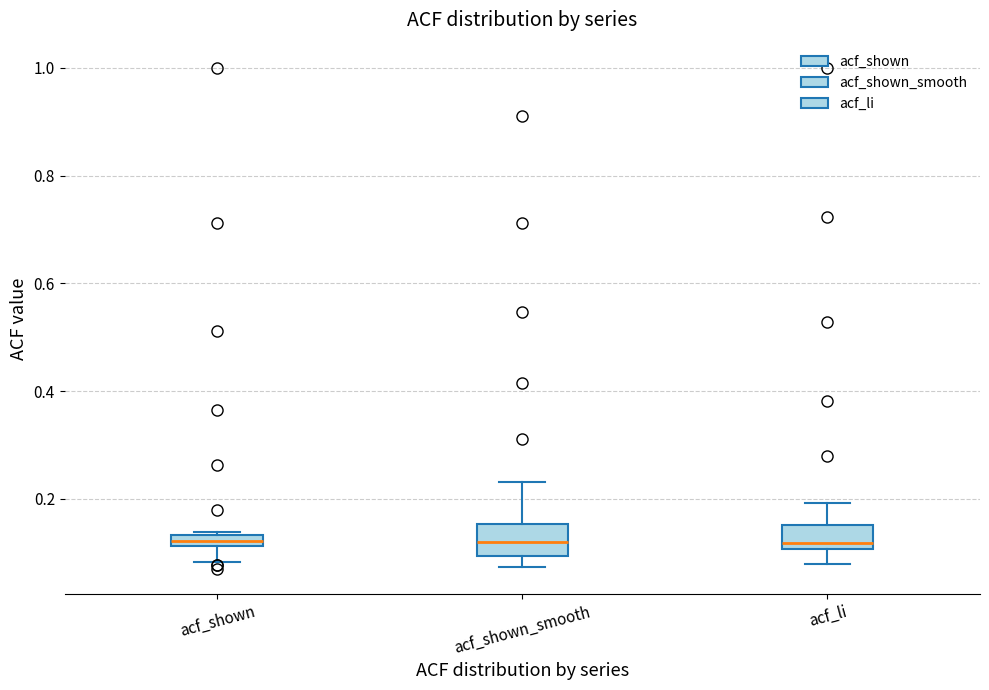

Where is the upper edge of the box for acf_shown on the y-axis? The values are not printed on the chart, so give them approximately, as read against the axis.

0.14